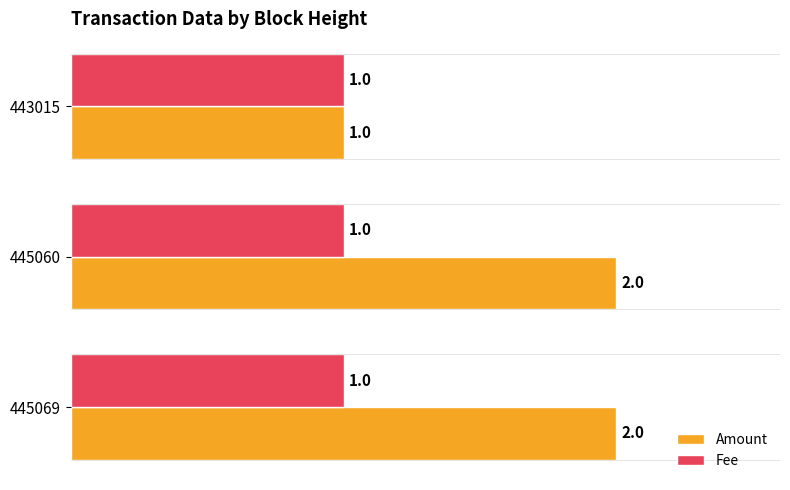

Rank the series by their maximum value, from lowest to highest.

Fee, Amount